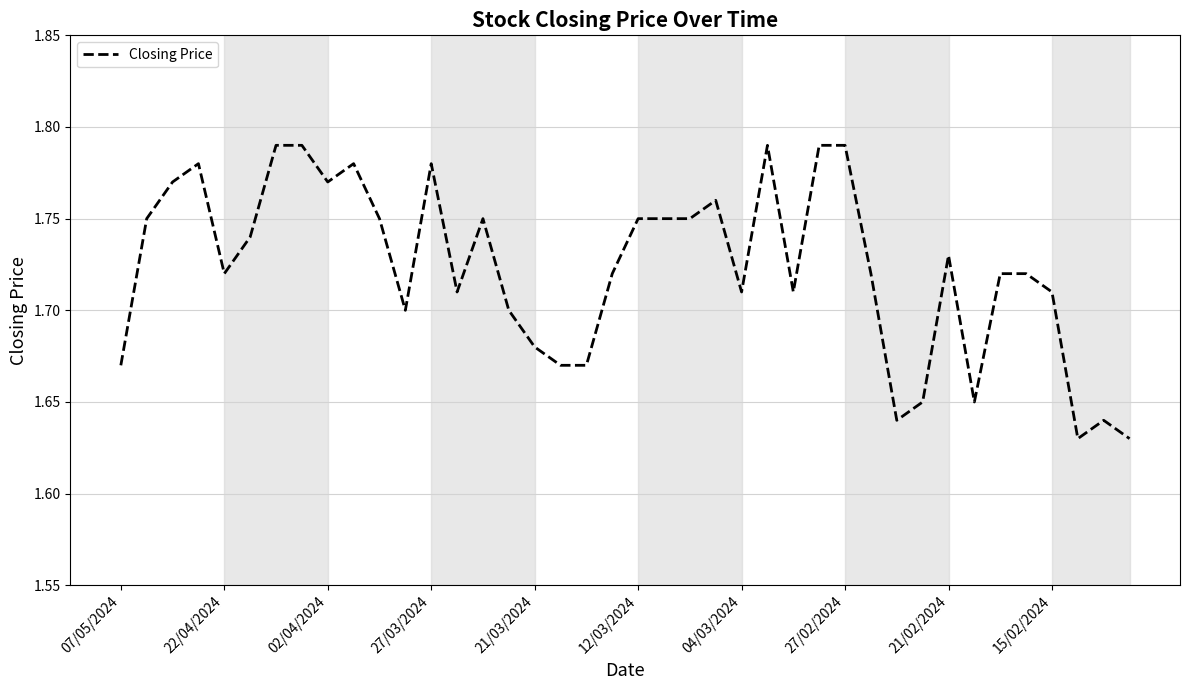

Is this an area chart (filled region under the line)?

No